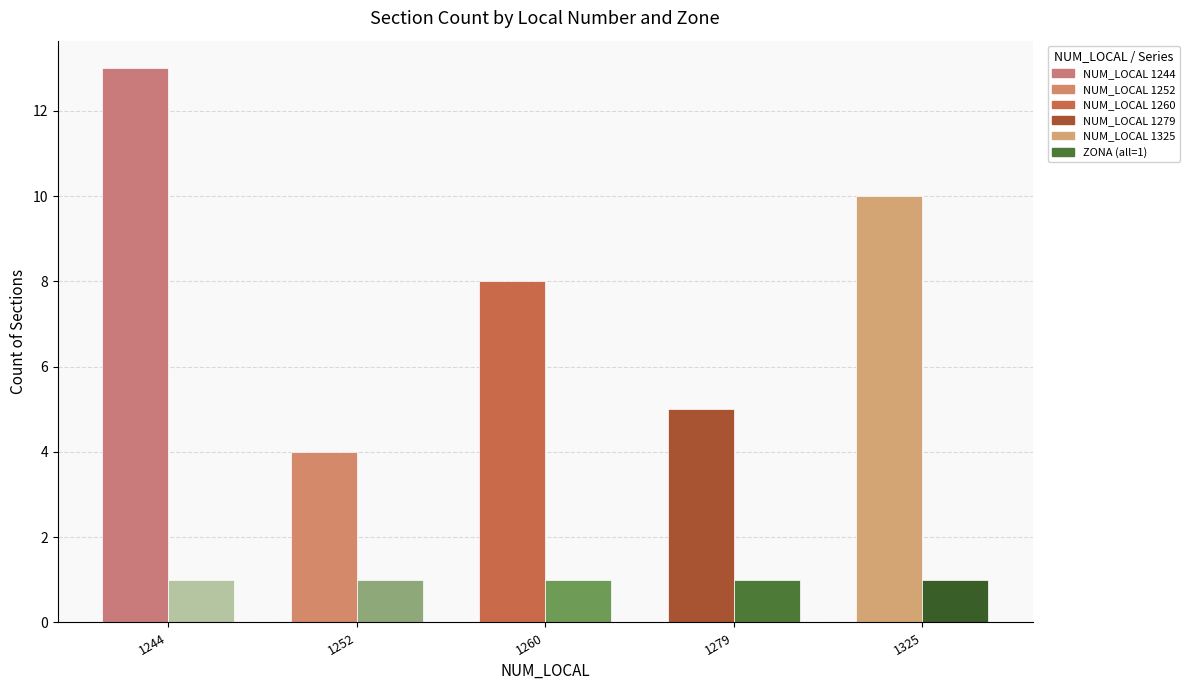

What is the spread (max minus min) of values at 1252?

3